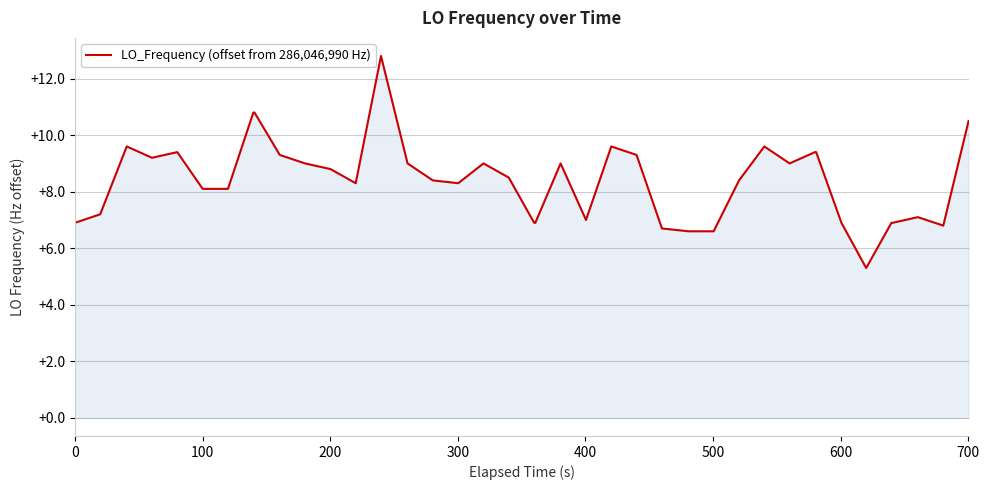

What is the difference between the maximum and minimum values?

7.5